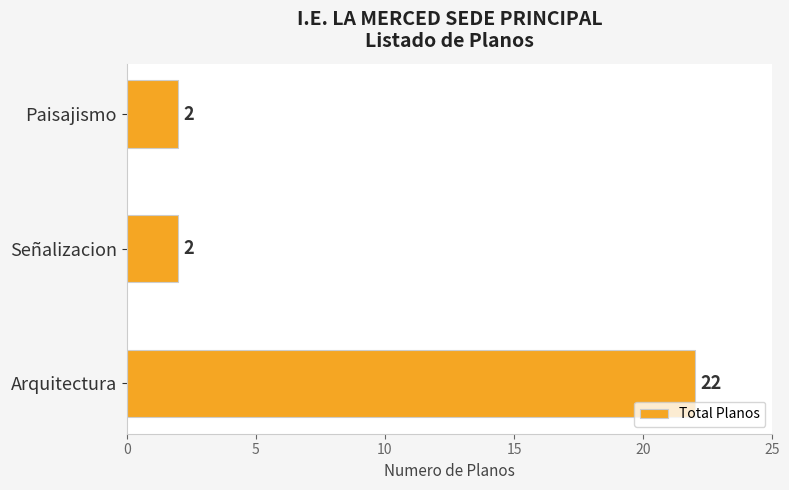

How many values are between 2 and 22?

3